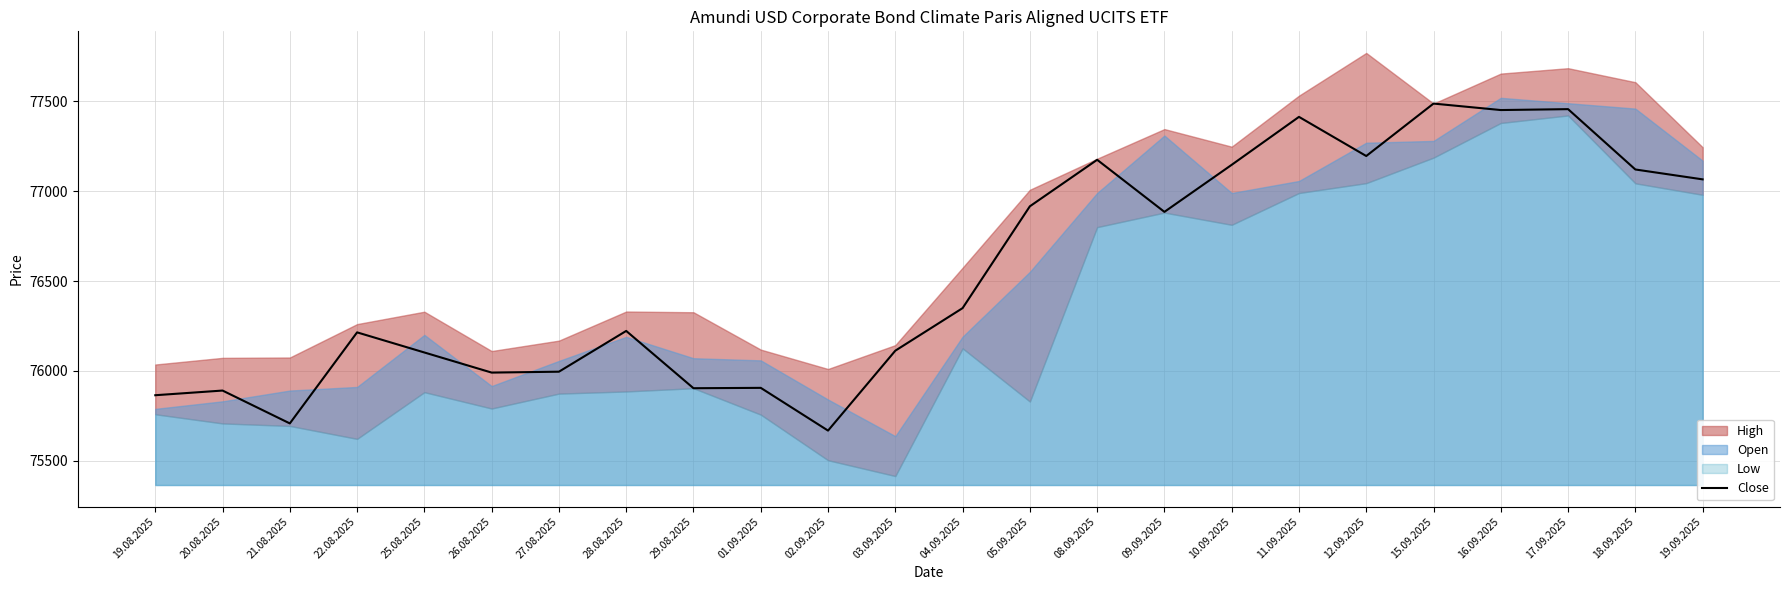

Is it true that the value at 17.09.2025 is 77457?

True